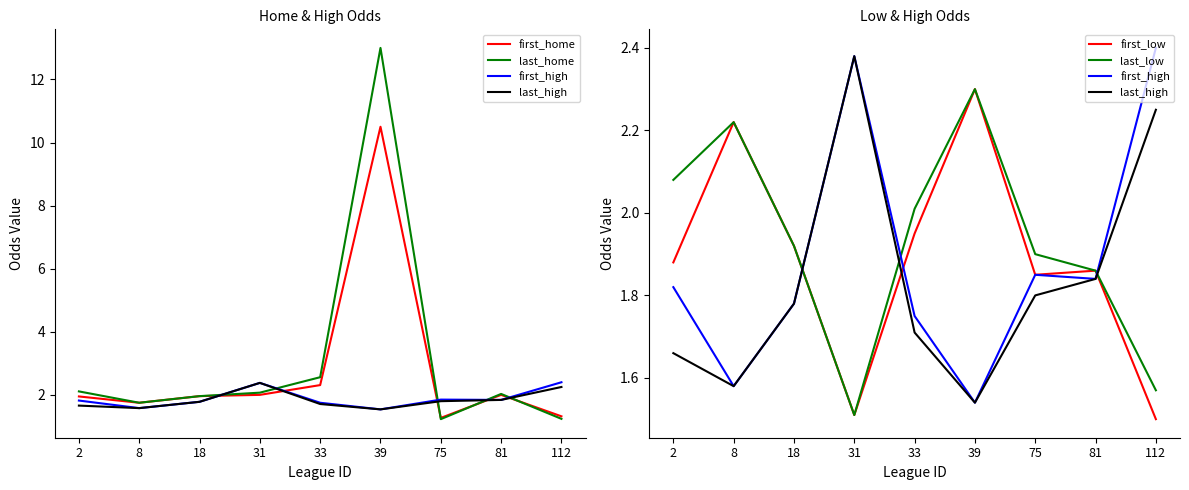

What value does the first_low series have at 2?

1.9